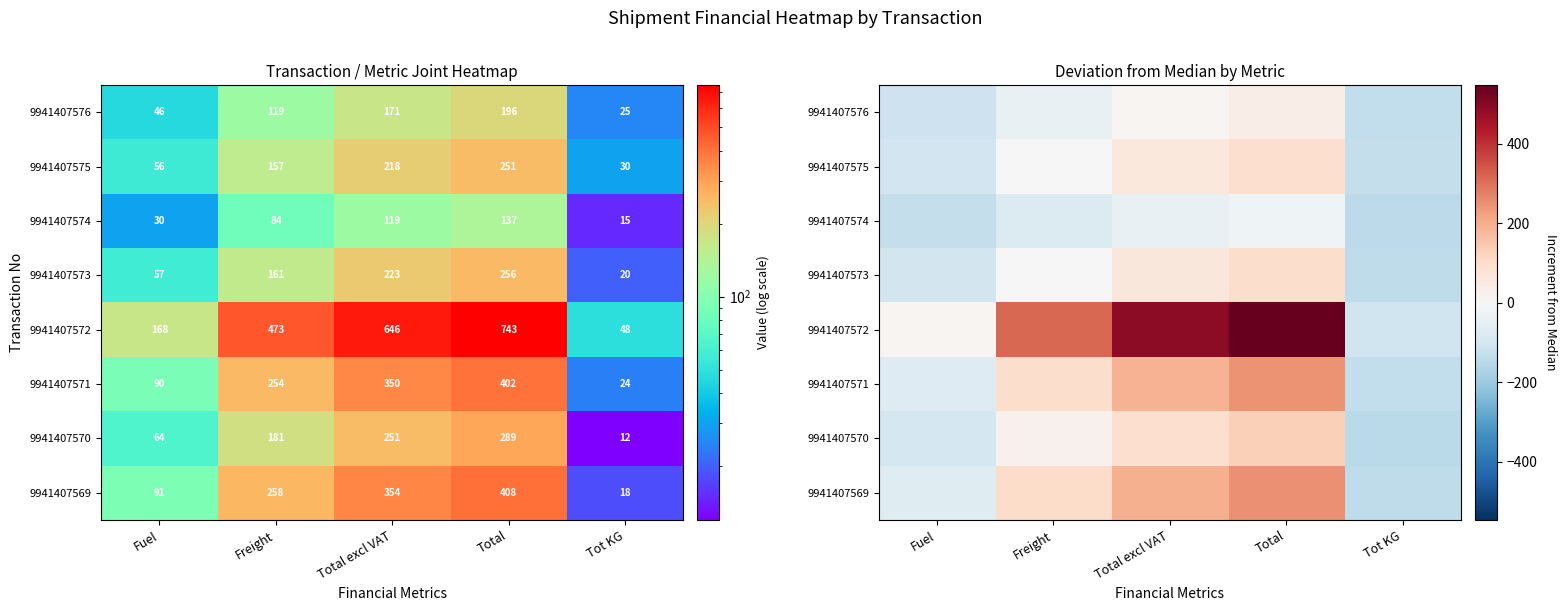

What is the difference between the highest and lowest values at Total excl VAT?

526.6